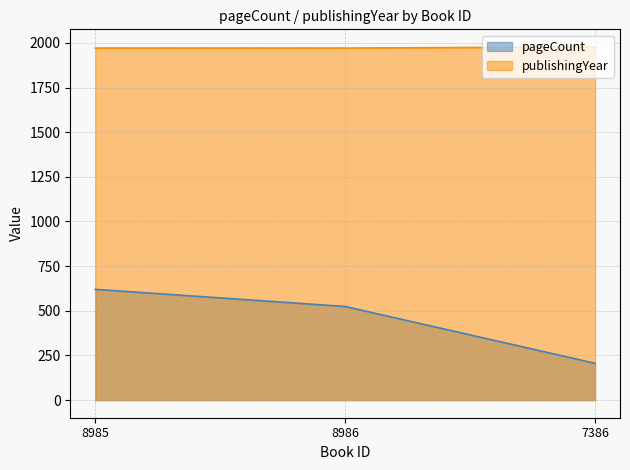

Reading right to left, what are all the values shown in this chart?

pageCount: 7386=206	8986=524	8985=620
publishingYear: 7386=1977	8986=1971	8985=1971